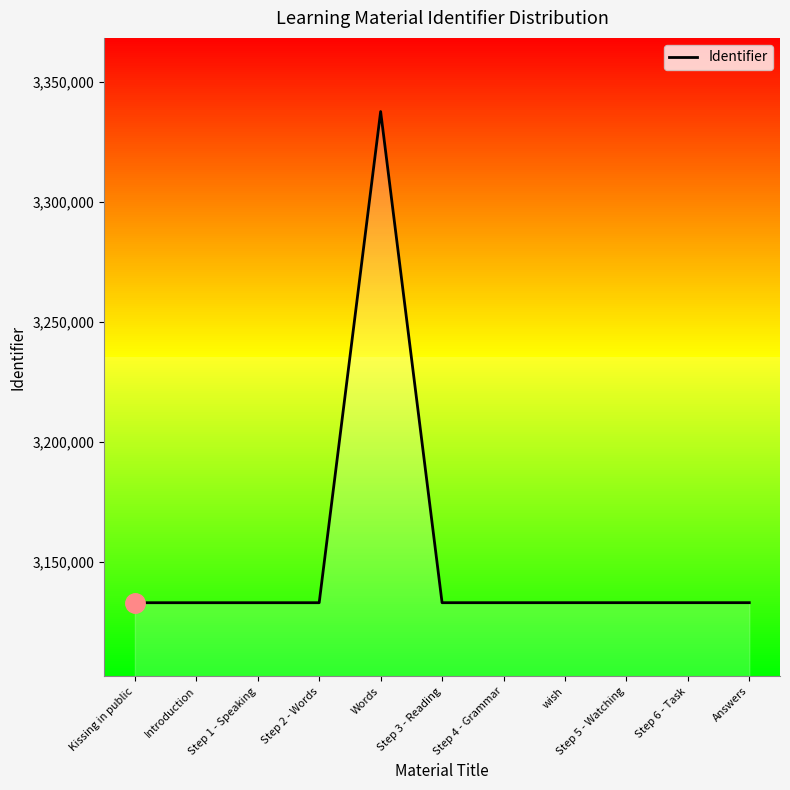

What is the greatest value displayed?

3337609